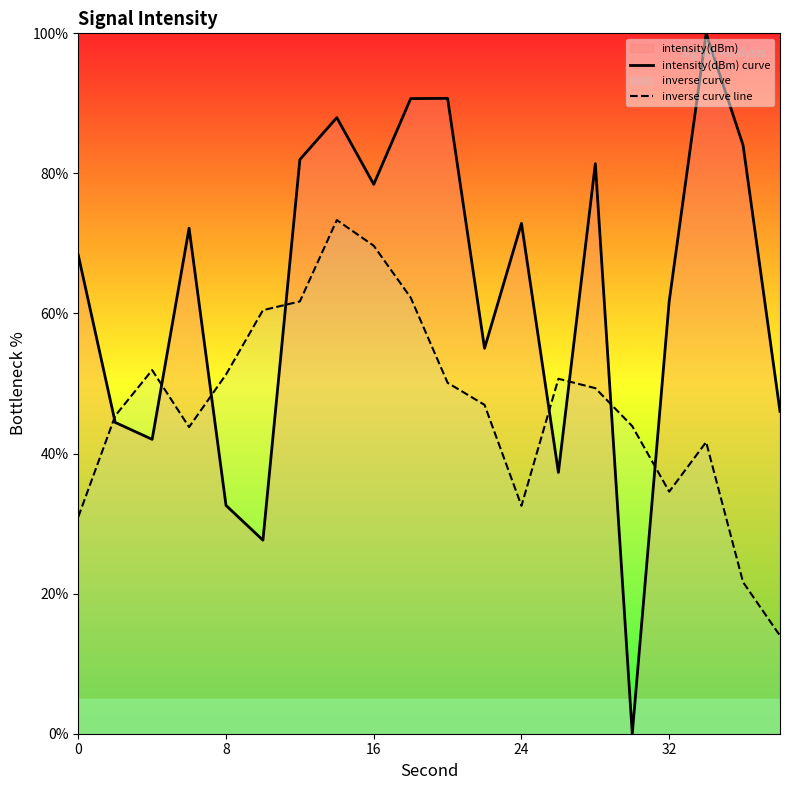

What are all the series names shown in the legend?

intensity(dBm) curve, inverse curve line